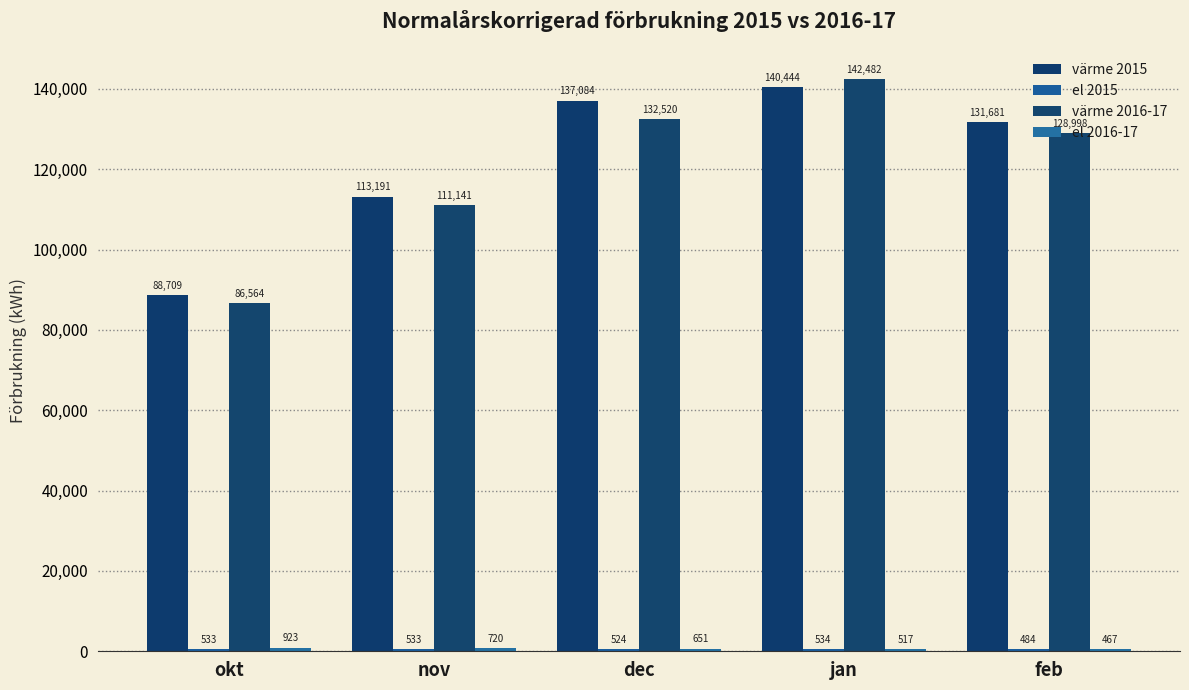

How many groups of bars are there?

5